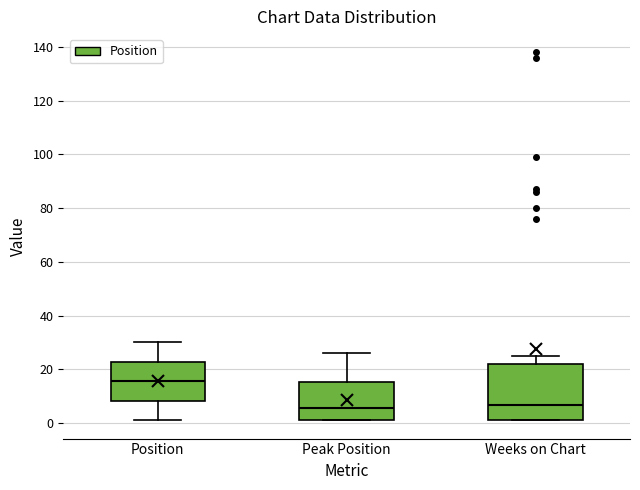

Reading left to right, read every box against the y-axis: the position of its median line, the range the box covers, and the ends of its whiskers. The values are not printed on the chart, so give them approximately, as read against the axis.

Position: median 16, box 8 to 22, whiskers 2 to 30
Peak Position: median 6, box 2 to 16, whiskers 2 to 26
Weeks on Chart: median 6, box 2 to 22, whiskers 2 to 26